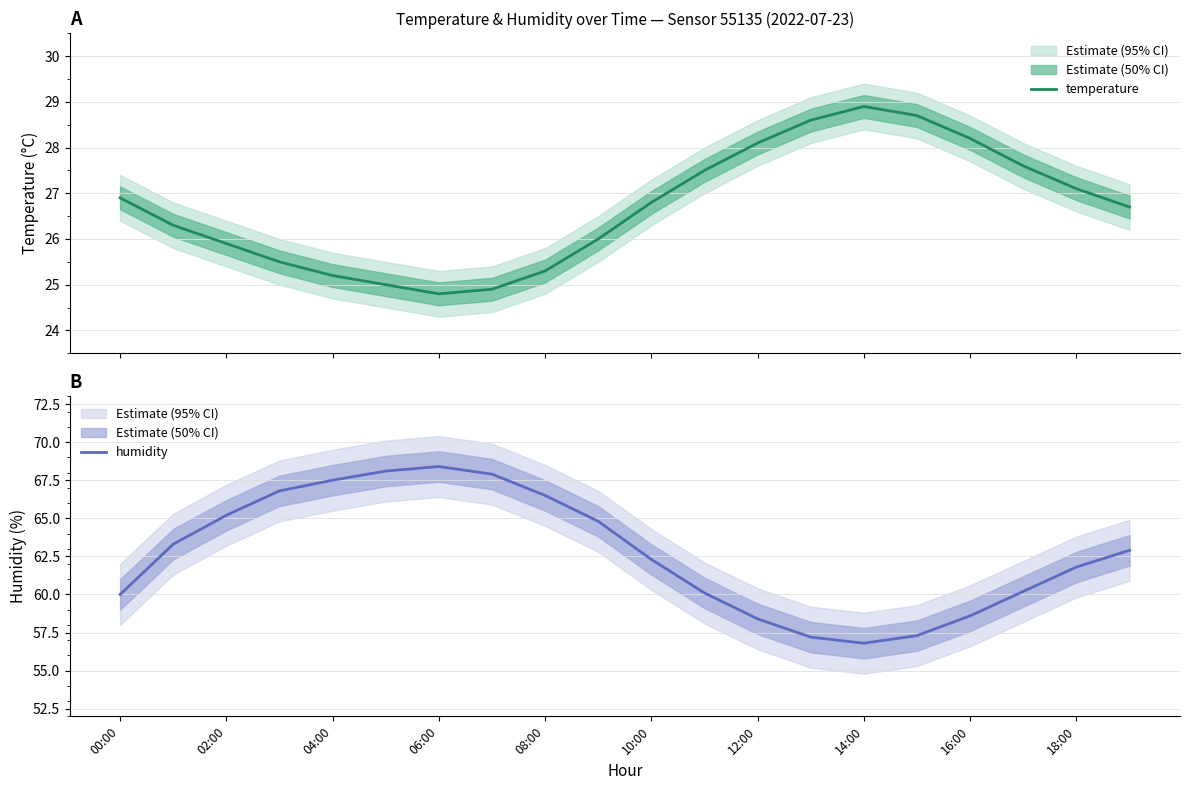

What is the lowest value of the temperature series?

24.8